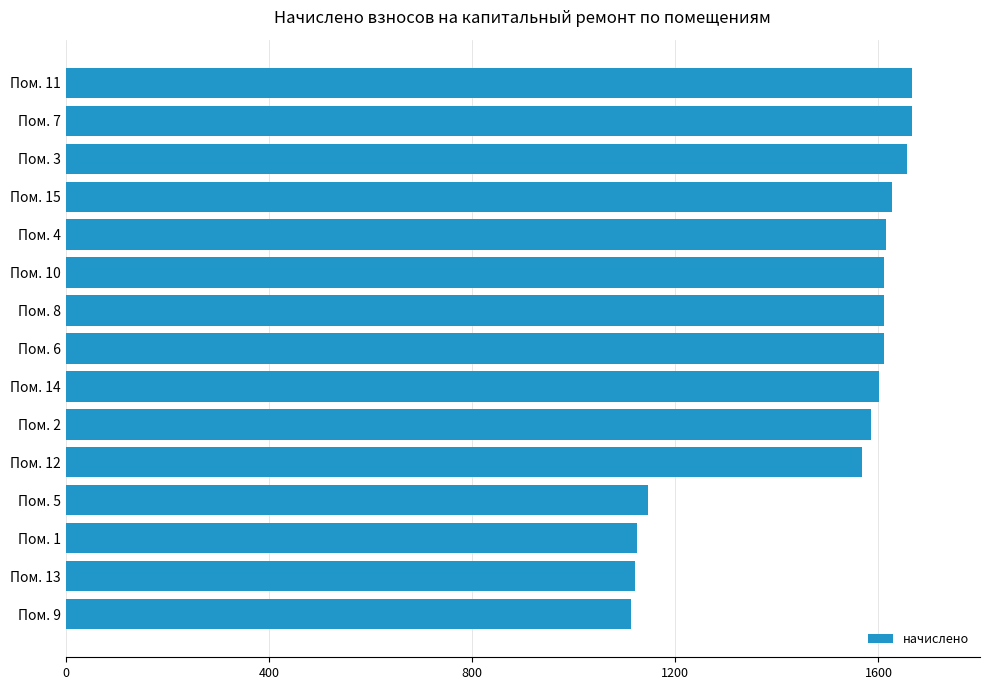

Is it true that the value at Пом. 5 is 1146.7?

True